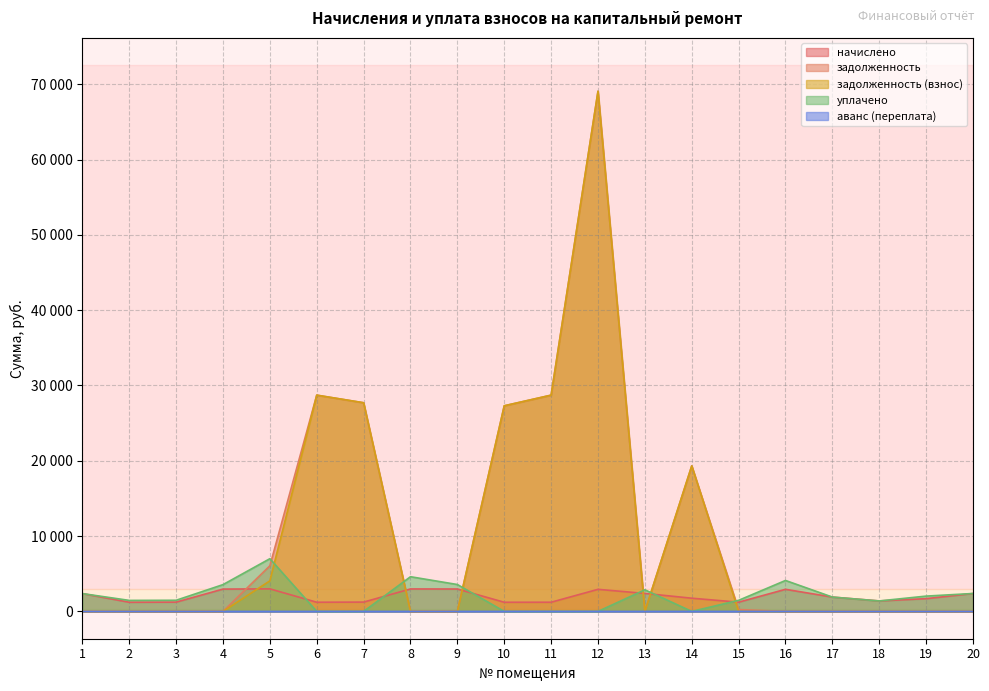

In начислено, how many points are lower than both neighbors (excluding endpoints)?

5